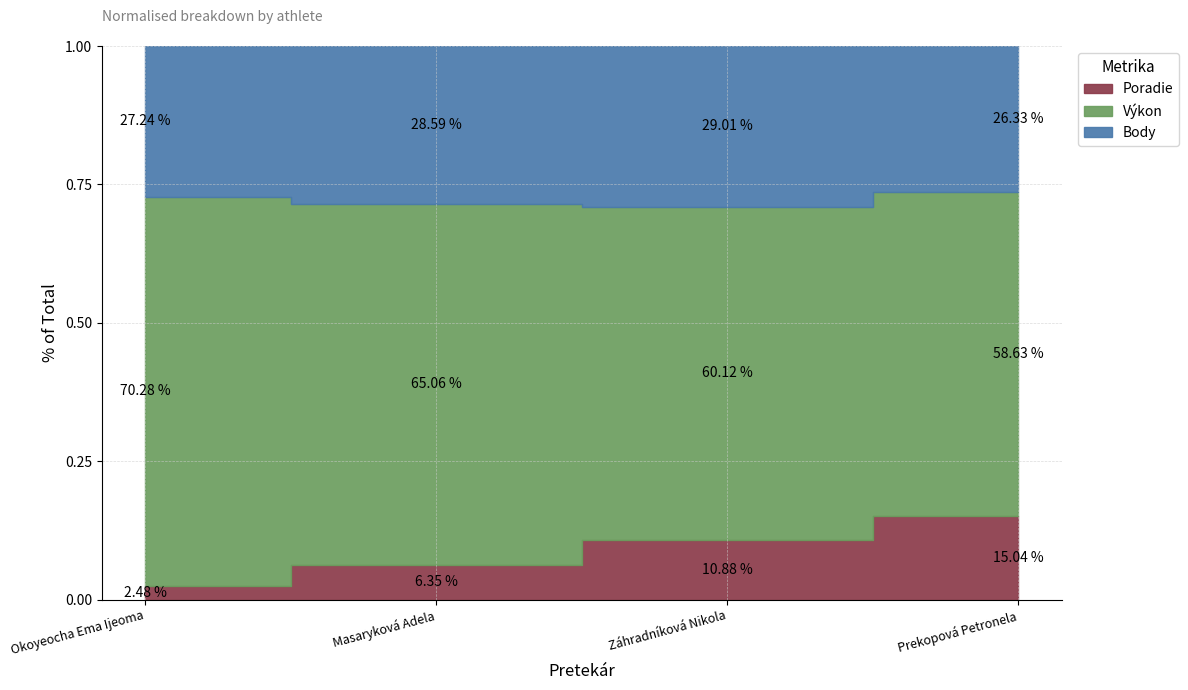

Is the value of Poradie at Záhradníková Nikola greater than the value of Body at Záhradníková Nikola?

No